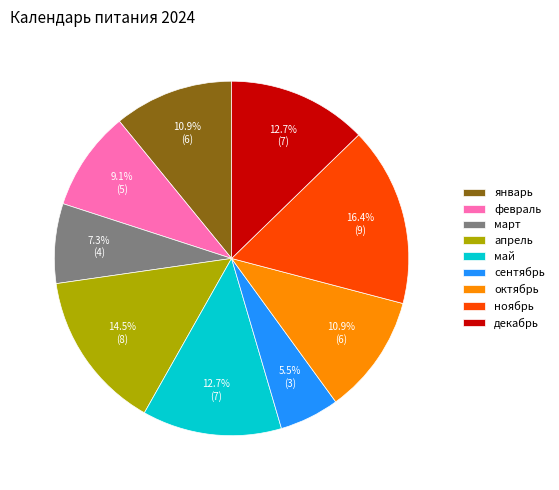

To the nearest percent, what is the combined percentage of октябрь and май?

24%